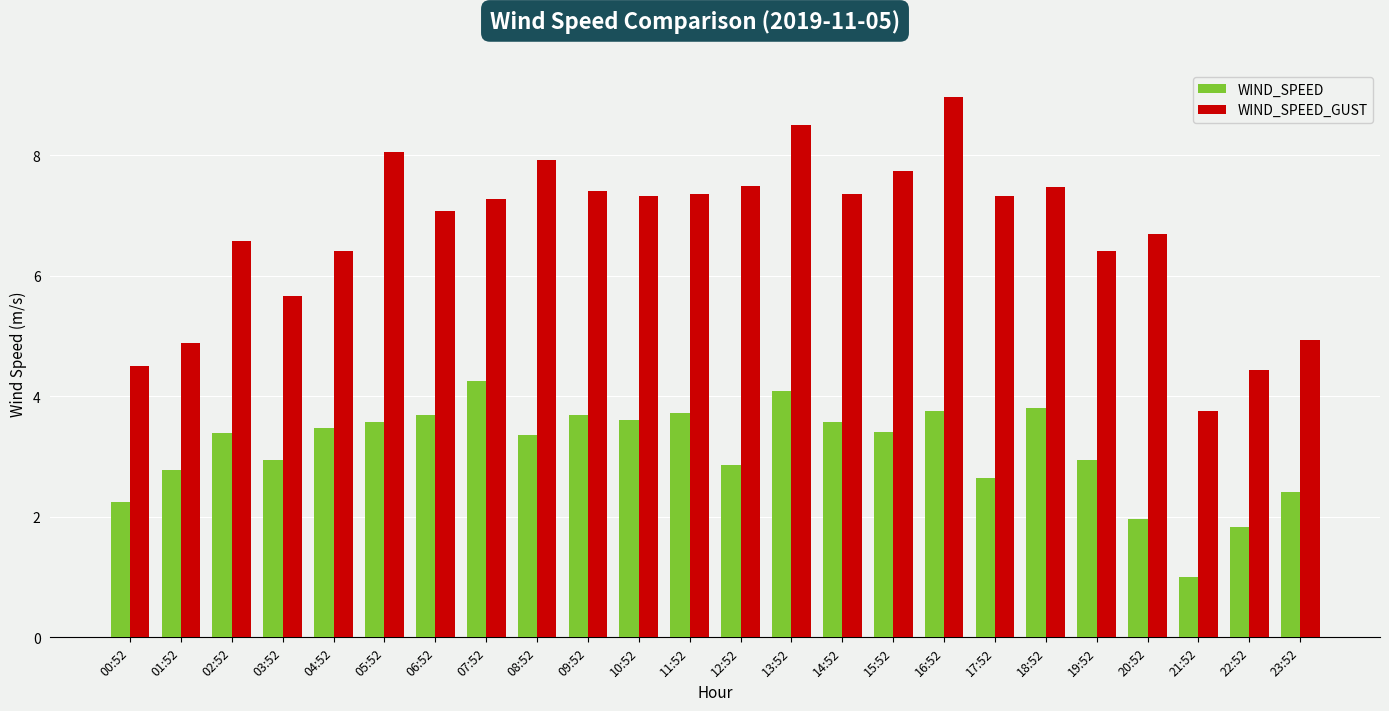

What is the sum of all WIND_SPEED values?

75.1